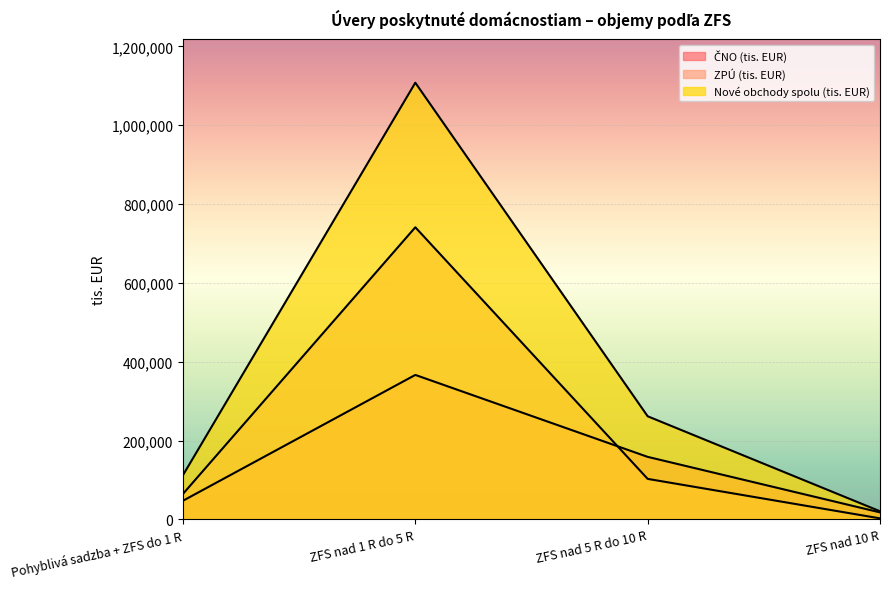

True or false: ČNO (tis. EUR) has a value of 47542 at Pohyblivá sadzba + ZFS do 1 R.

True